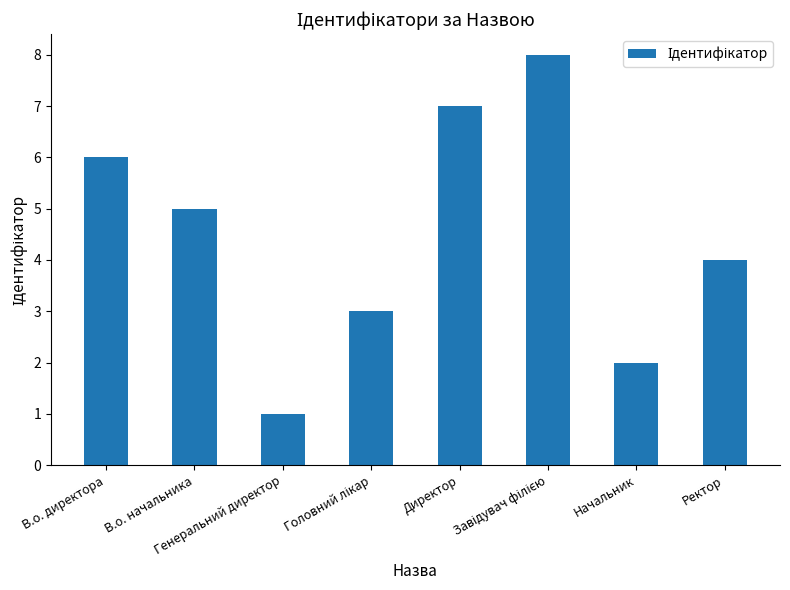

What is the greatest value displayed?

8